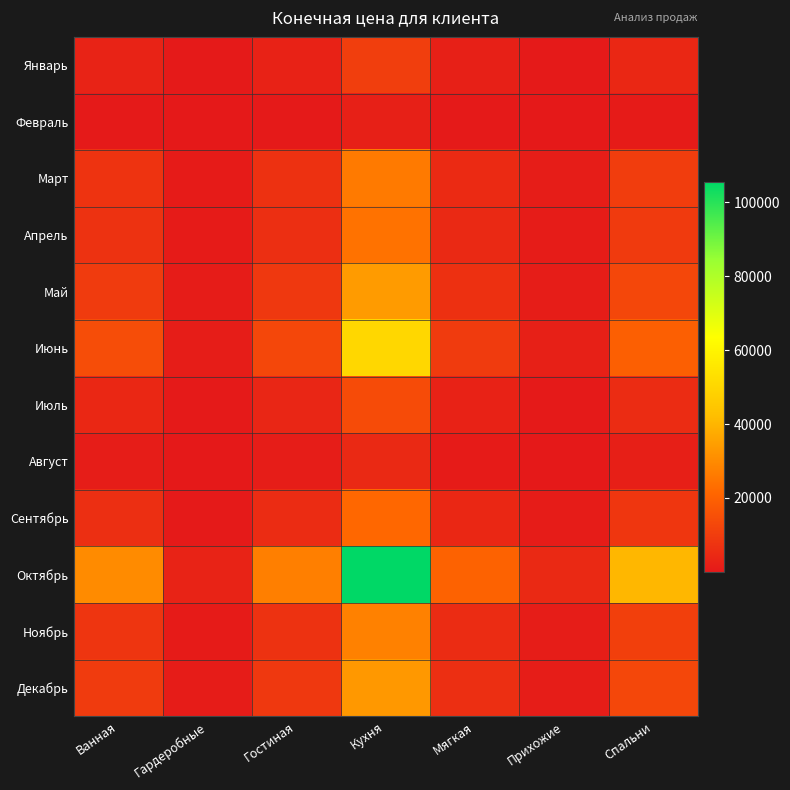

At how many categories does at least one series exceed 97818?

1